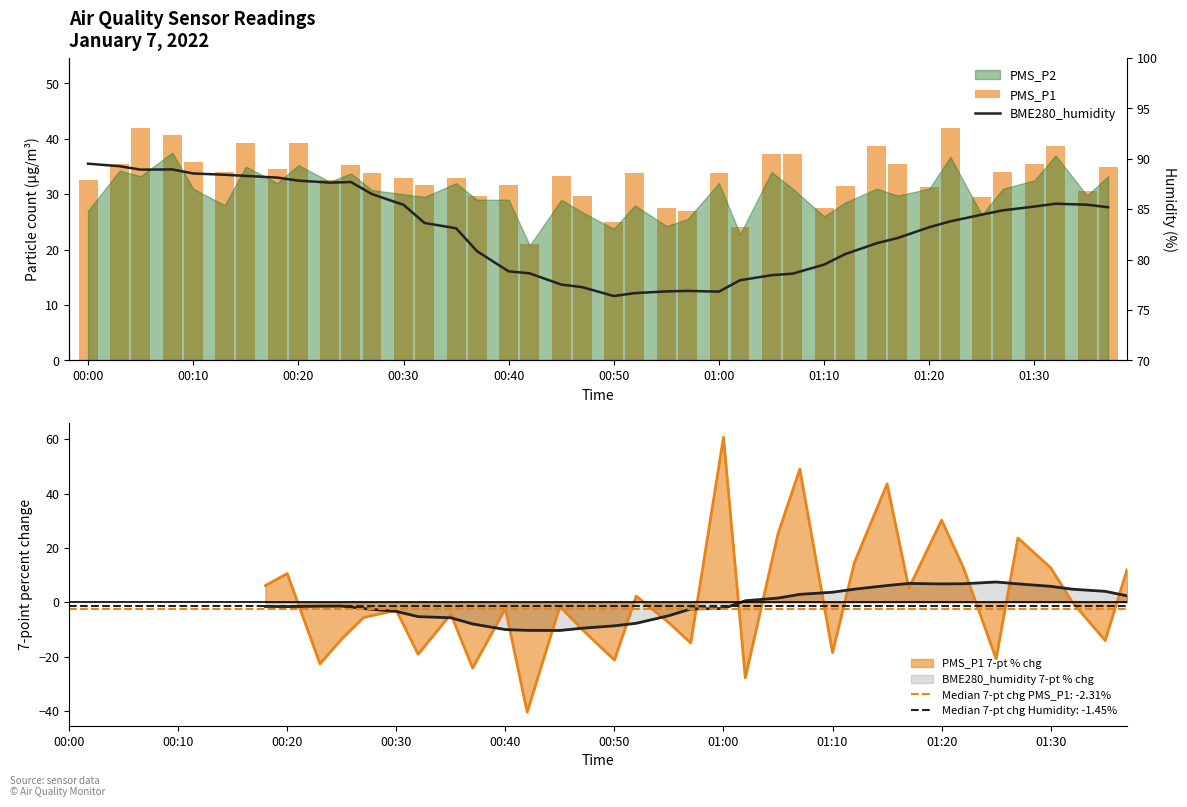

Is it true that PMS_P1 7-pt % chg equals -2.3 at 00:40?

True